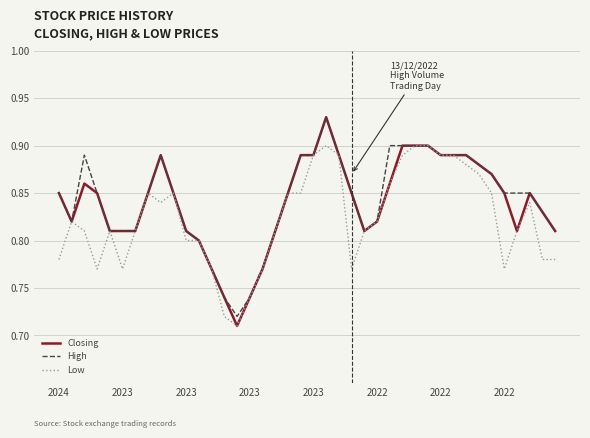

What are all the series names shown in the legend?

Closing, High, Low